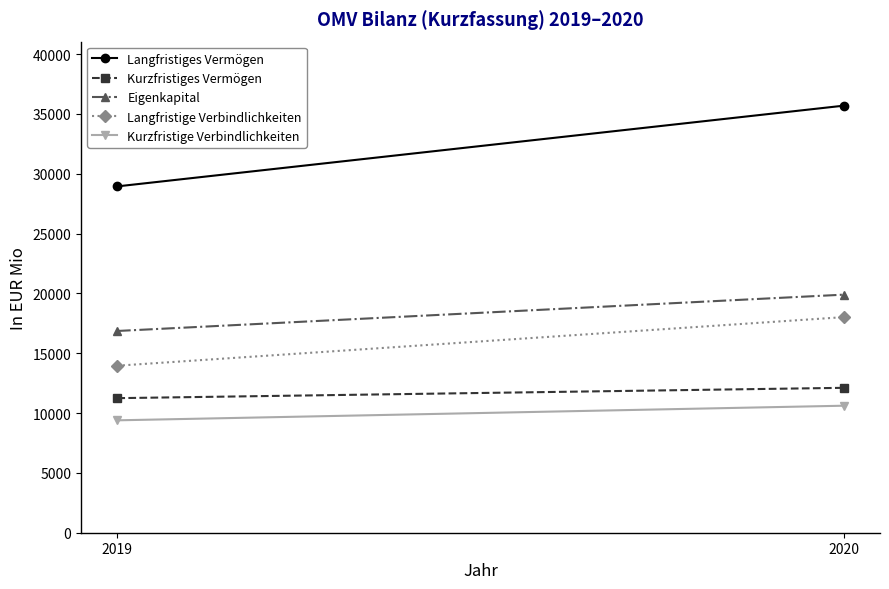

Which category has the highest value in the Kurzfristige Verbindlichkeiten series?

2020